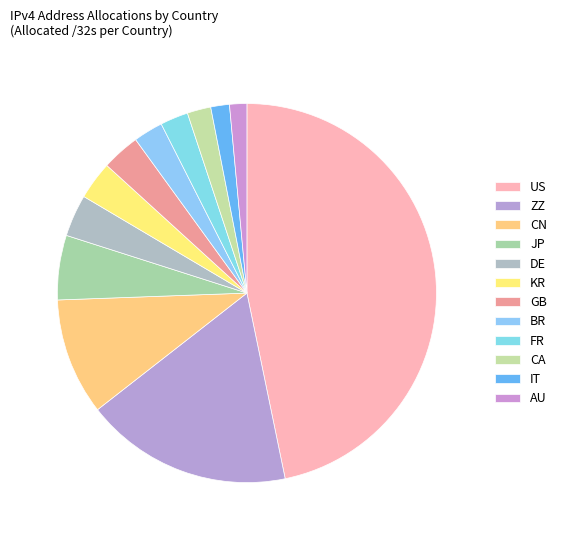

Between DE and CN, which is larger?

CN